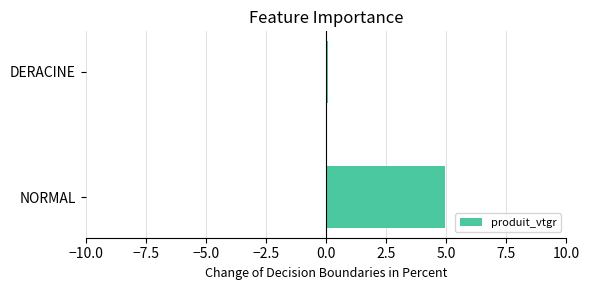

Rank the categories by value from highest to lowest.

NORMAL, DERACINE